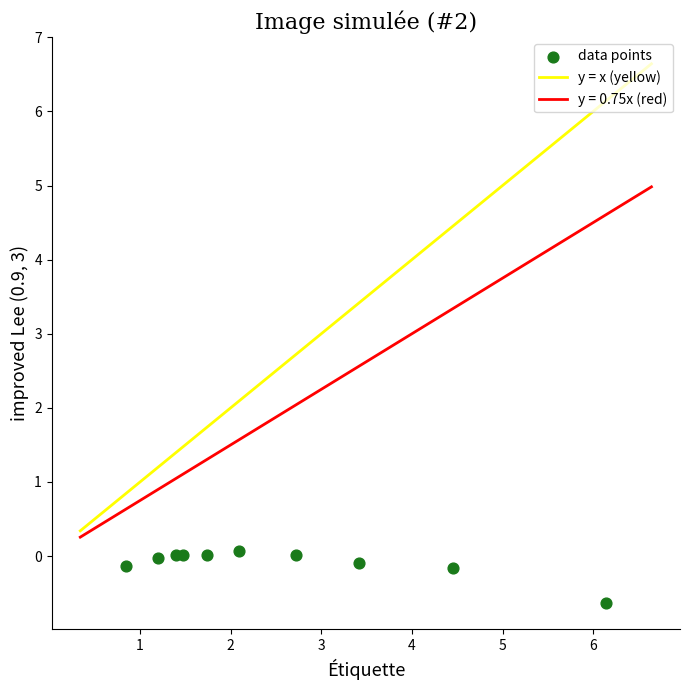

What is the average X value?

2.5